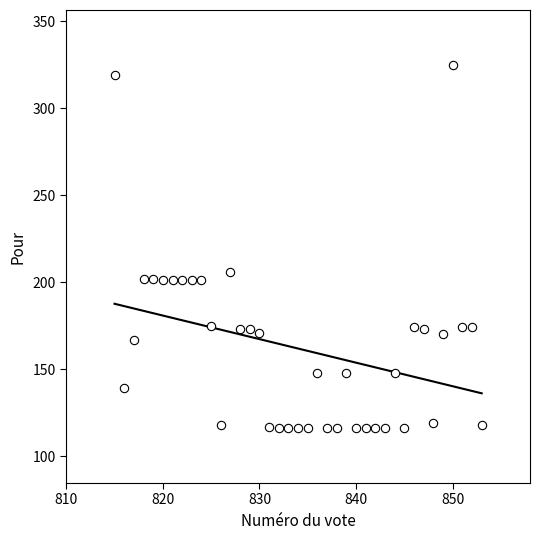

What Y value in the scatter plot is closest to 220?

206